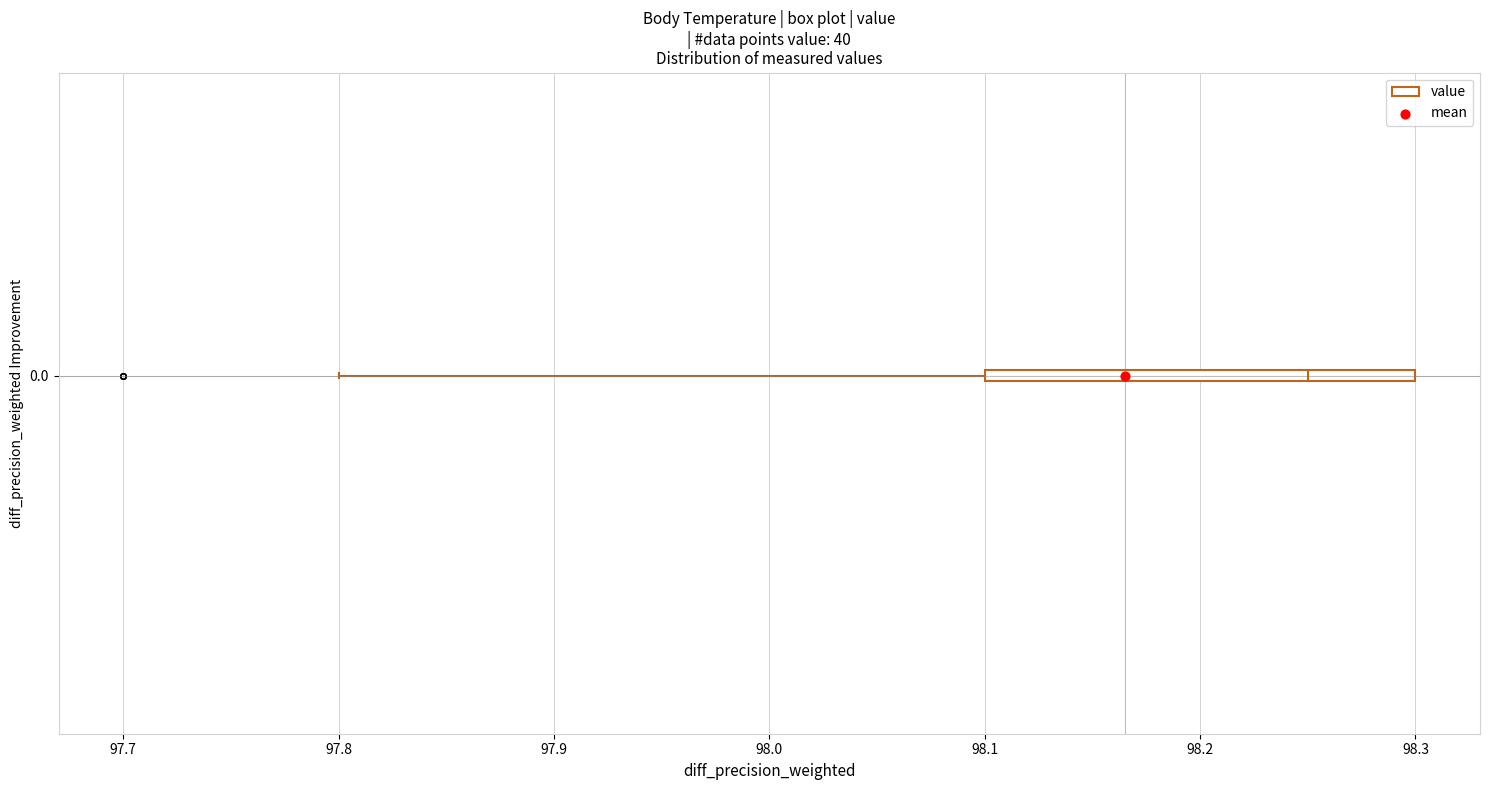

Transcribe this box plot: give where the median line is, the range the box spans, and where the two whiskers end, as read against the x-axis. The values are not printed on the chart, so give them approximately, as read against the axis.

median 98.25, box 98.10 to 98.30, whiskers 97.80 to 98.30